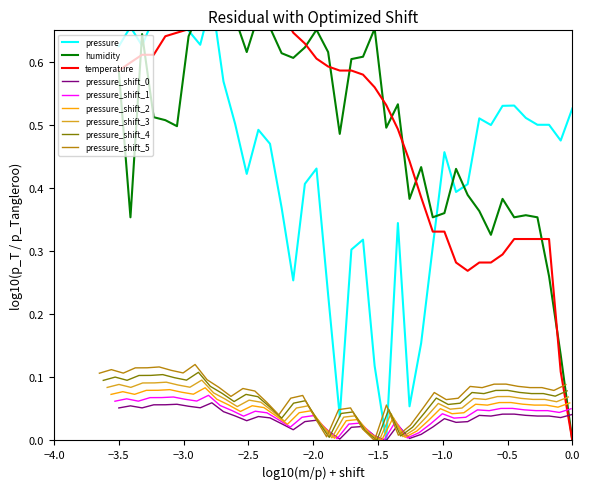

What is the difference between the maximum and minimum values in the temperature series?

0.7